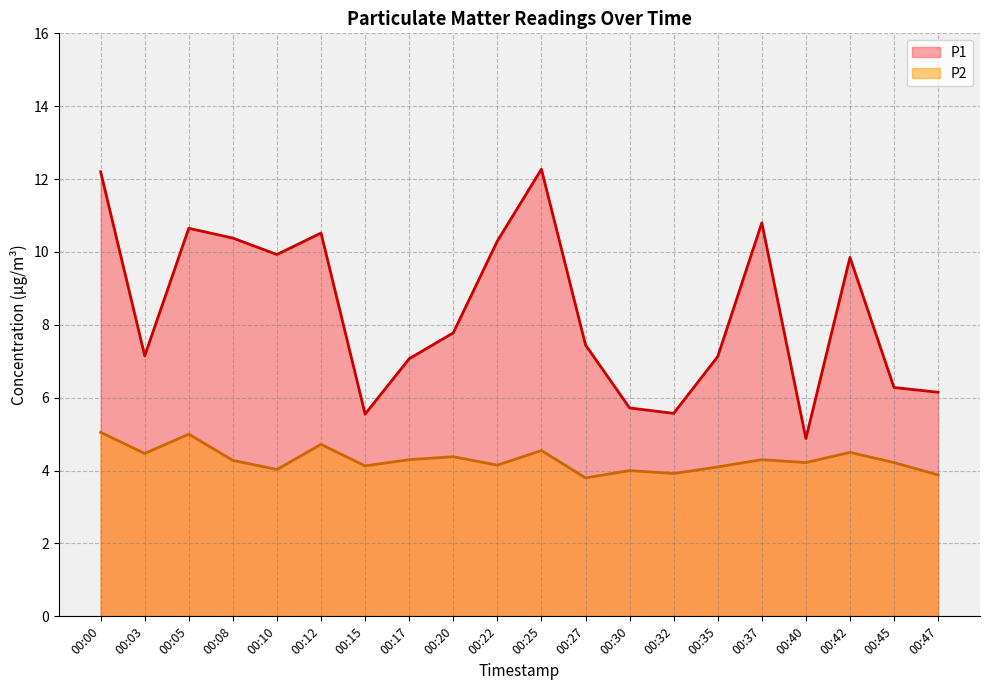

True or false: P2 and P1 intersect in this chart.

False